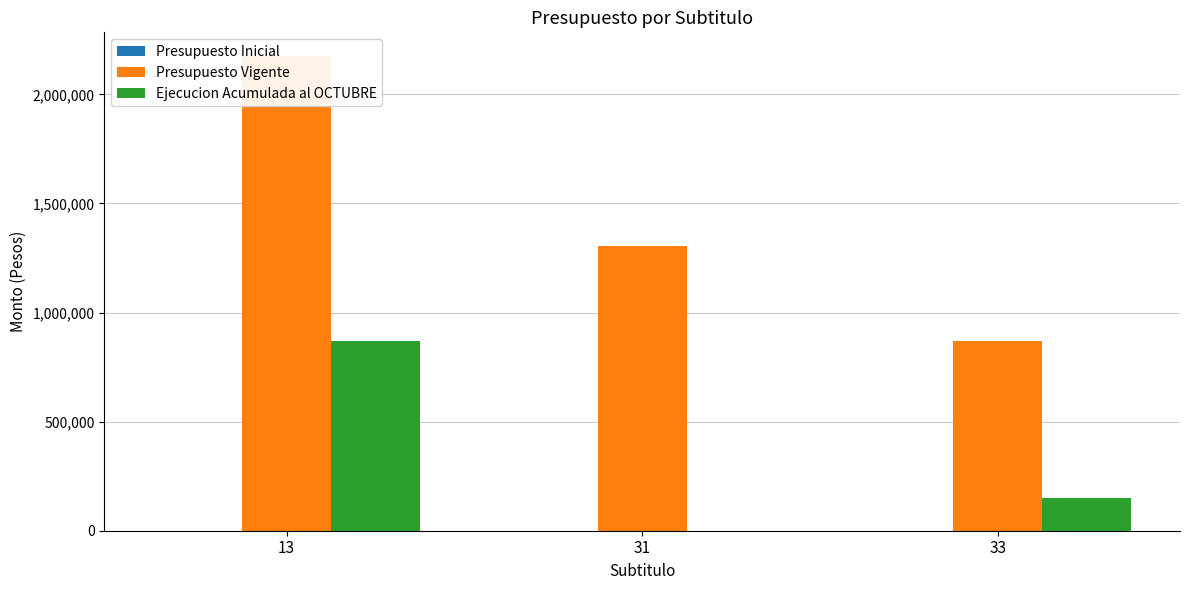

Between 13 and 33, which is larger?

13